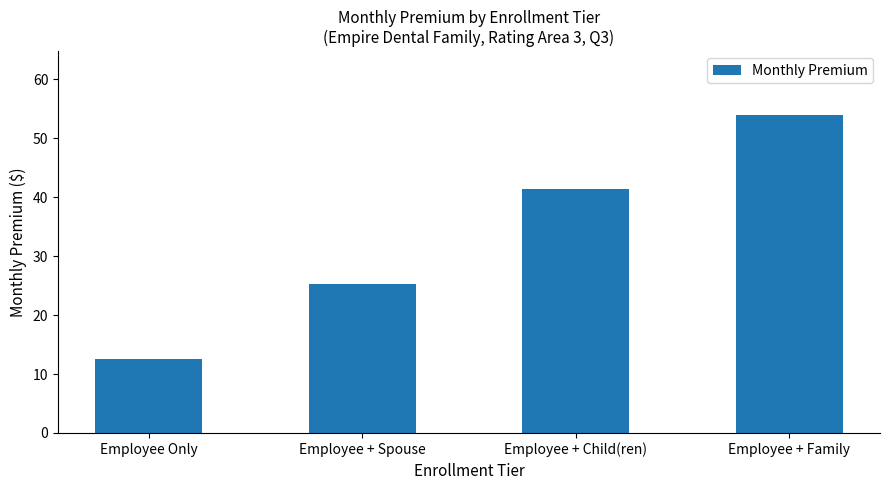

Which label corresponds to the smallest value in the chart?

Employee Only